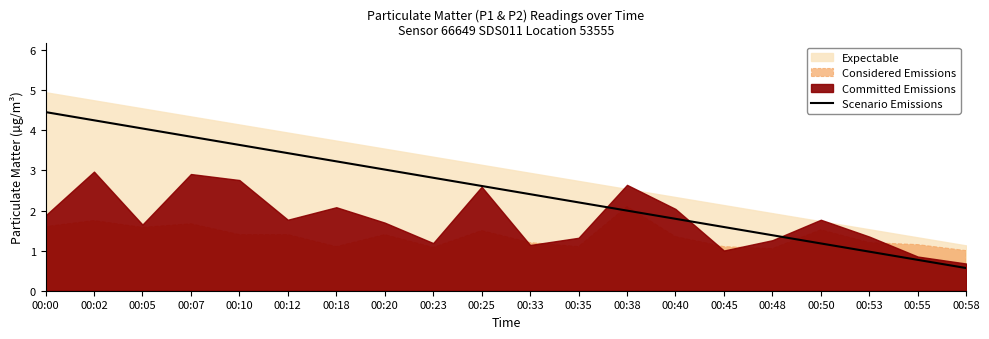

What is the sum of all values?

50.2